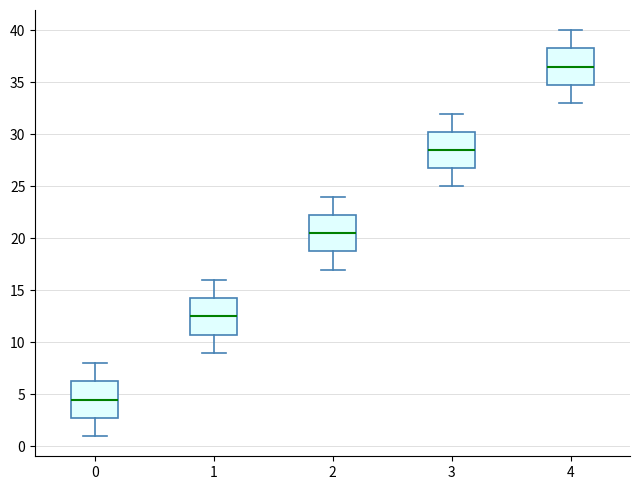

Reading left to right, transcribe this box plot: for each box, give where its median line is, the range the box spans, and where its two whiskers end, as read against the y-axis. The values are not printed on the chart, so give them approximately, as read against the axis.

0: median 4.5, box 3.0 to 6.5, whiskers 1.0 to 8.0
1: median 12.5, box 11.0 to 14.5, whiskers 9.0 to 16.0
2: median 20.5, box 19.0 to 22.5, whiskers 17.0 to 24.0
3: median 28.5, box 27.0 to 30.5, whiskers 25.0 to 32.0
4: median 36.5, box 35.0 to 38.5, whiskers 33.0 to 40.0